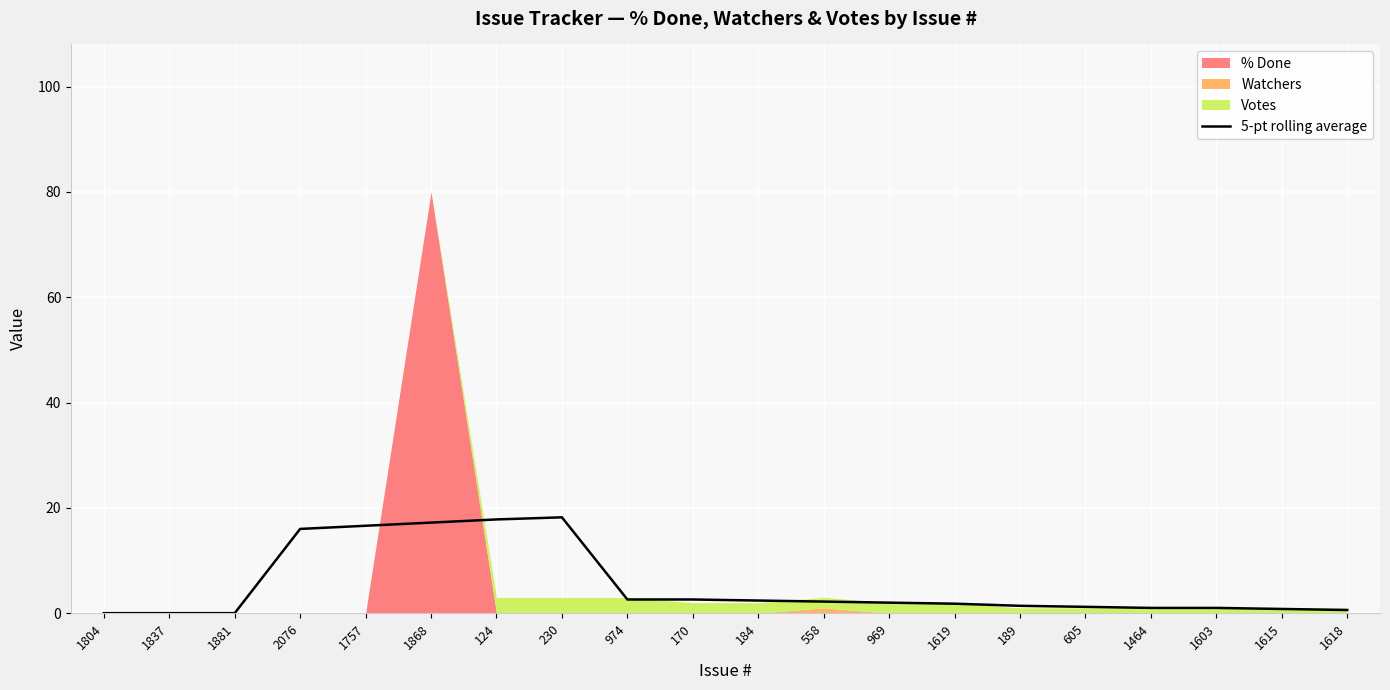

Where is the data nearest to the value 9?

974